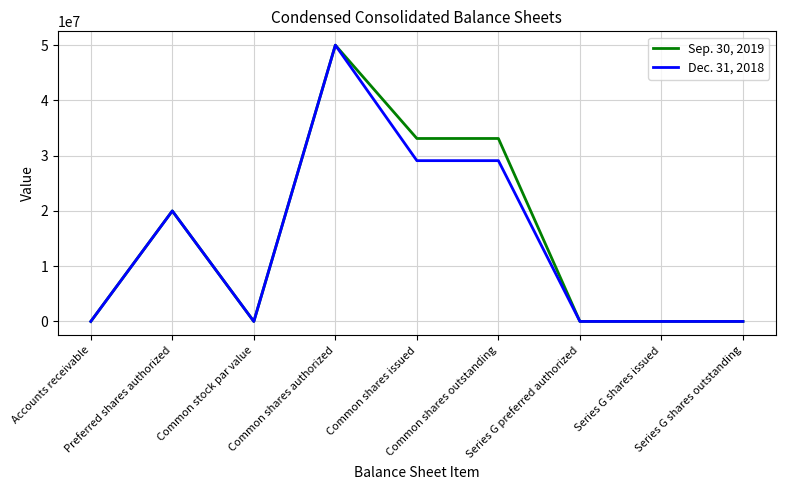

Is this an area chart (filled region under the line)?

No